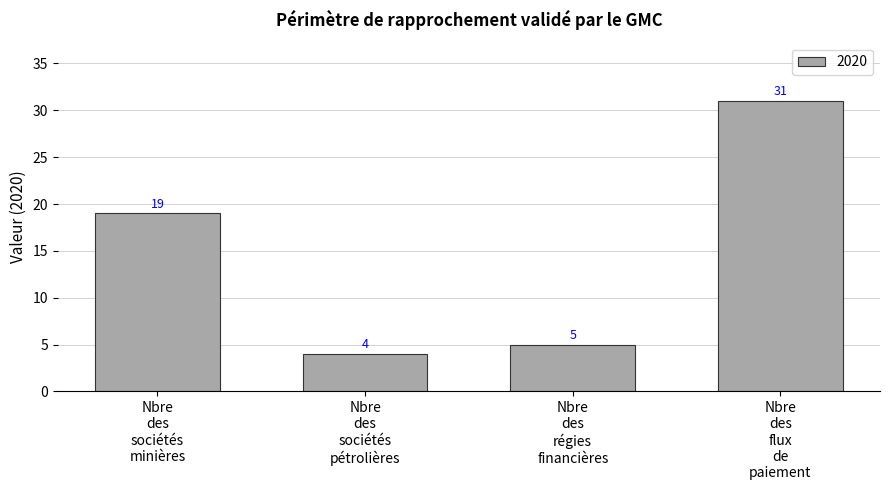

Reading left to right, what are all the values shown in this chart?

19	4	5	31